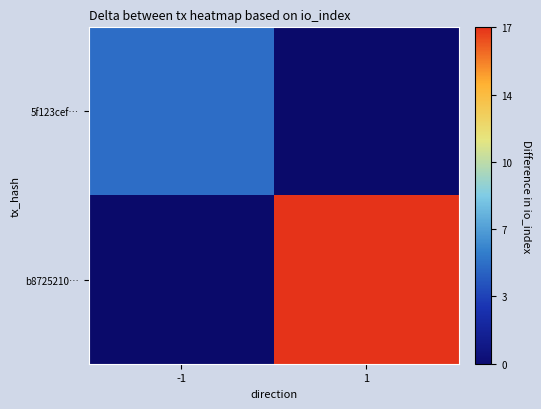

At 1, list the series in order from largest to smallest.

b8725210…, 5f123cef…